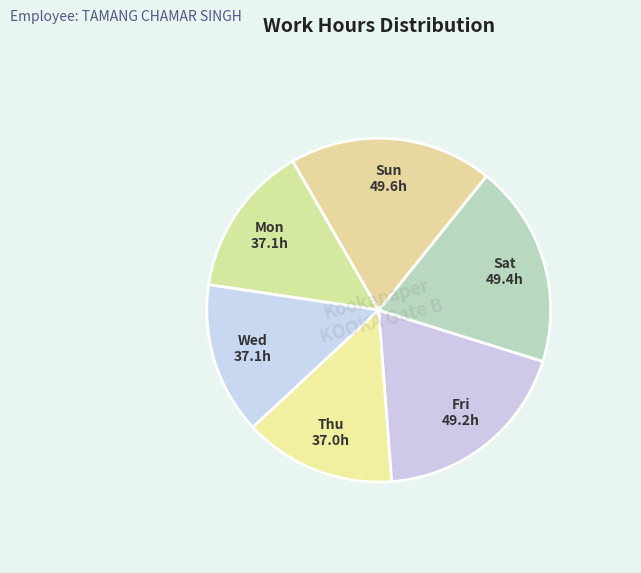

How many segments does this pie chart have?

6